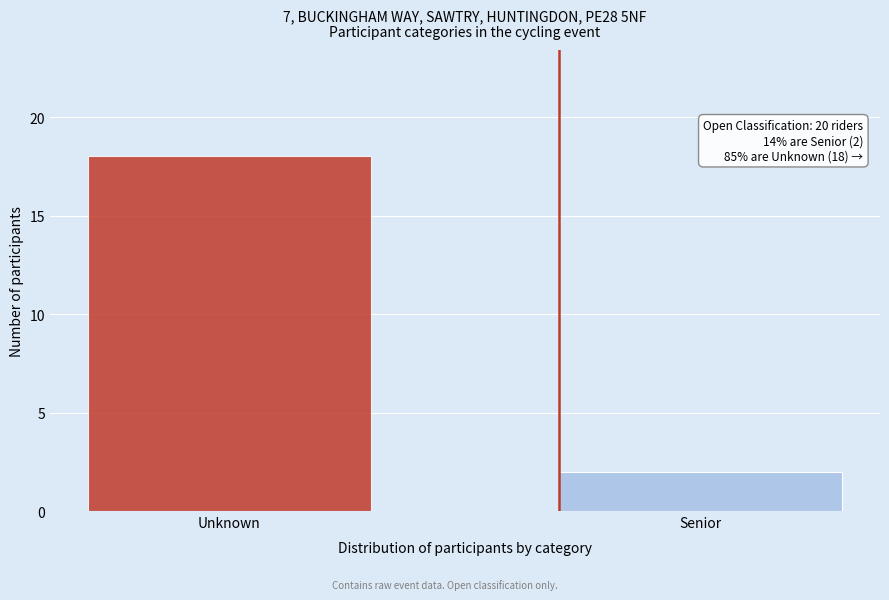

Reading right to left, list all the values displayed in this chart.

2	18